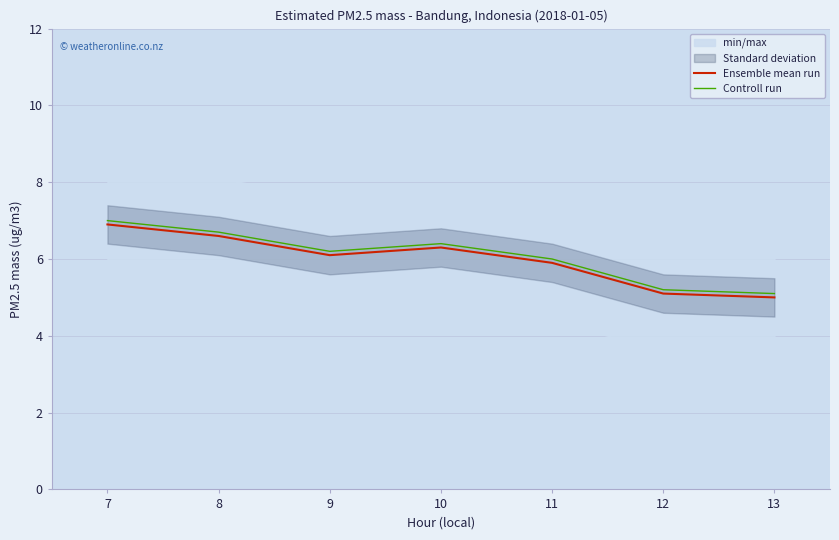

Rank the categories by Ensemble mean run value from lowest to highest.

13, 12, 11, 9, 10, 8, 7